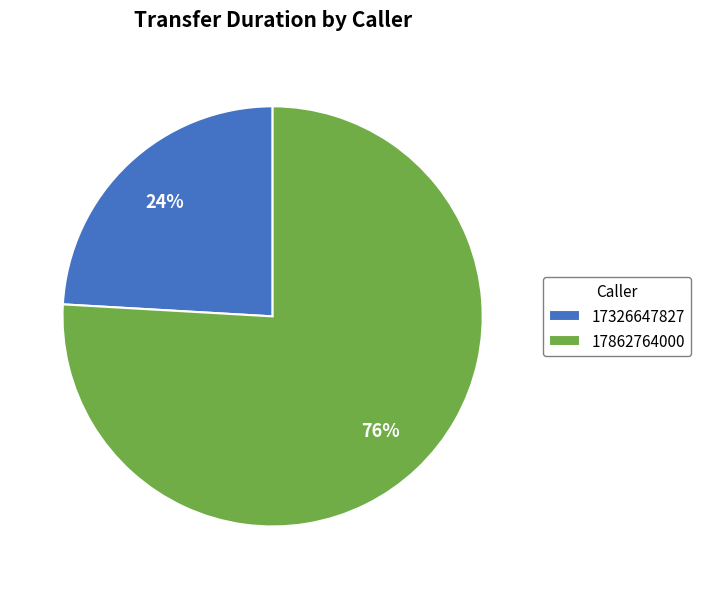

Is it true that 17326647827 is 10% of the pie?

False